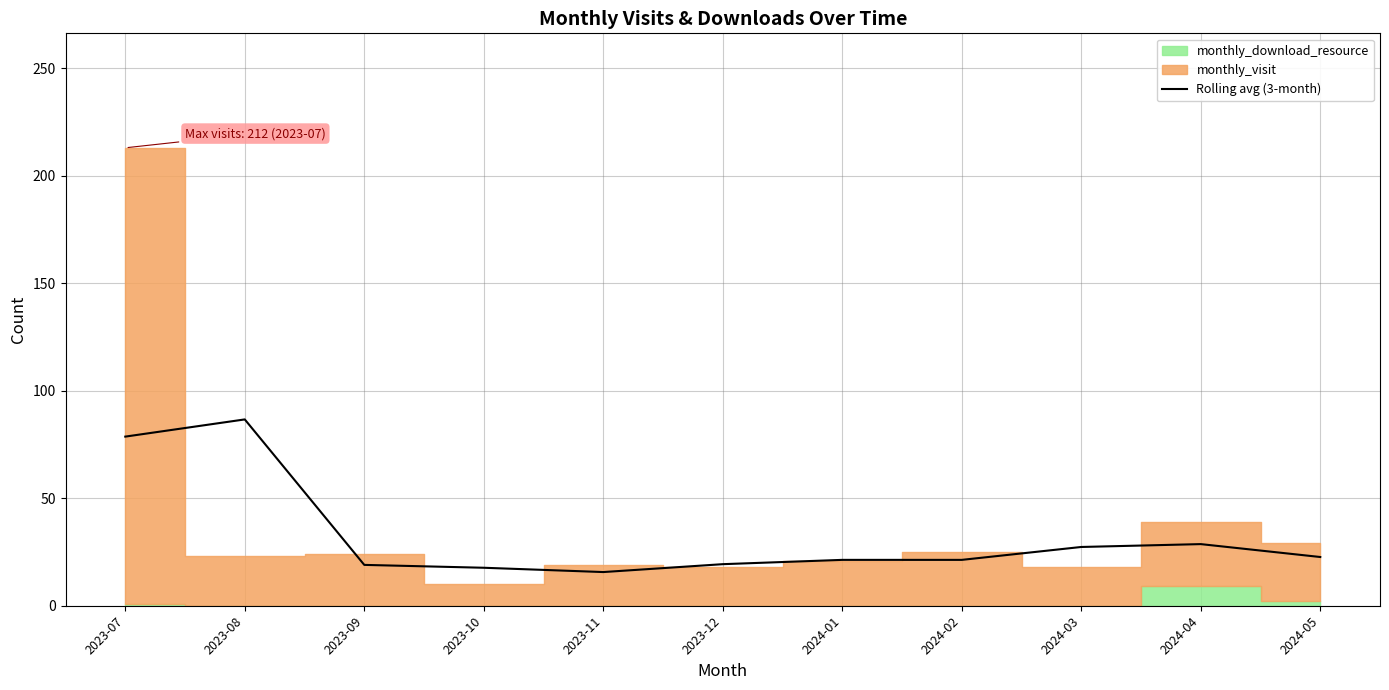

The Rolling avg (3-month) series shows 5.3 at 2023-12. True or false?

False